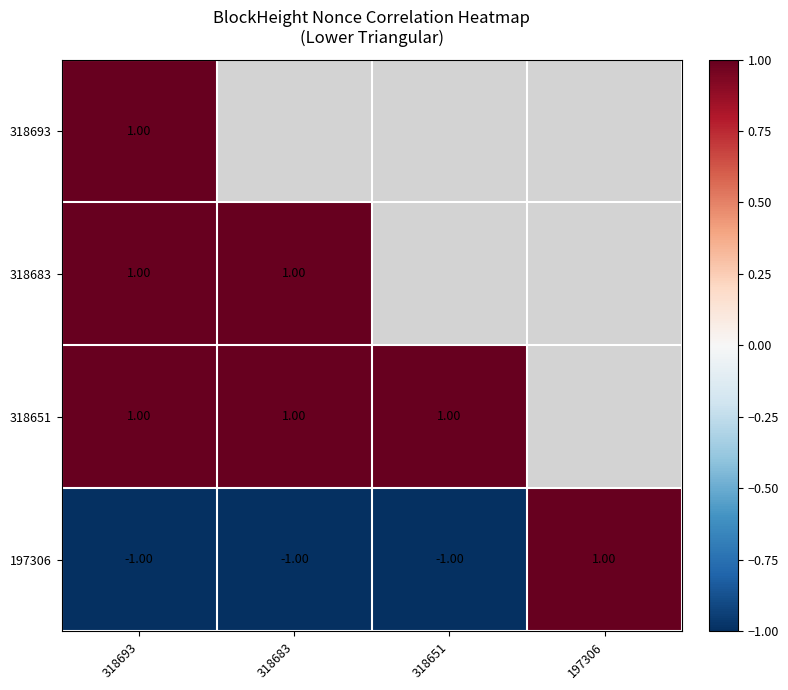

At how many categories does at least one series exceed 0?

4